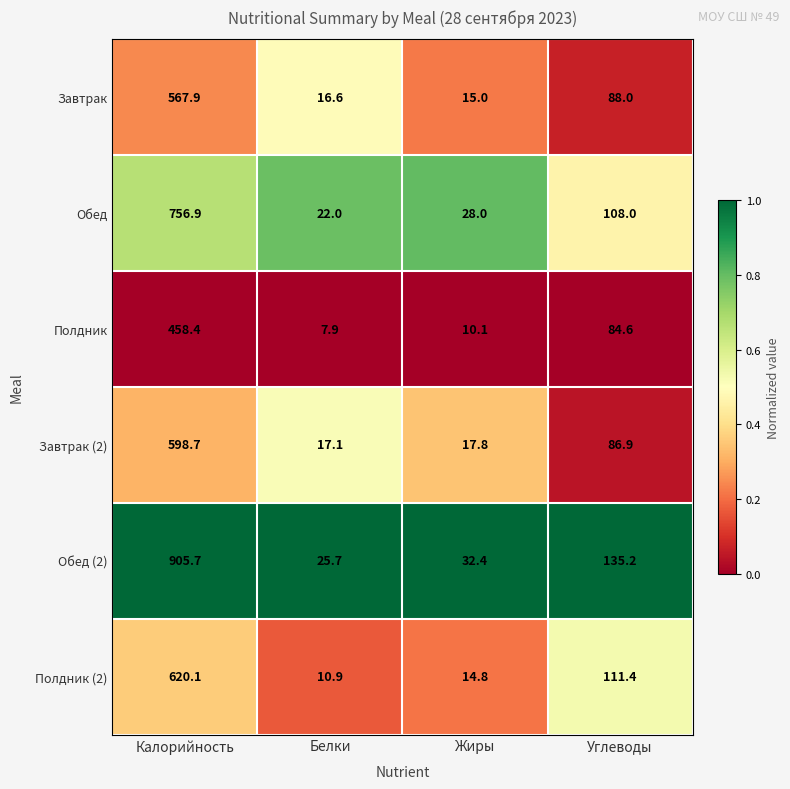

What is the difference between the Обед values at Жиры and Белки?

6.0